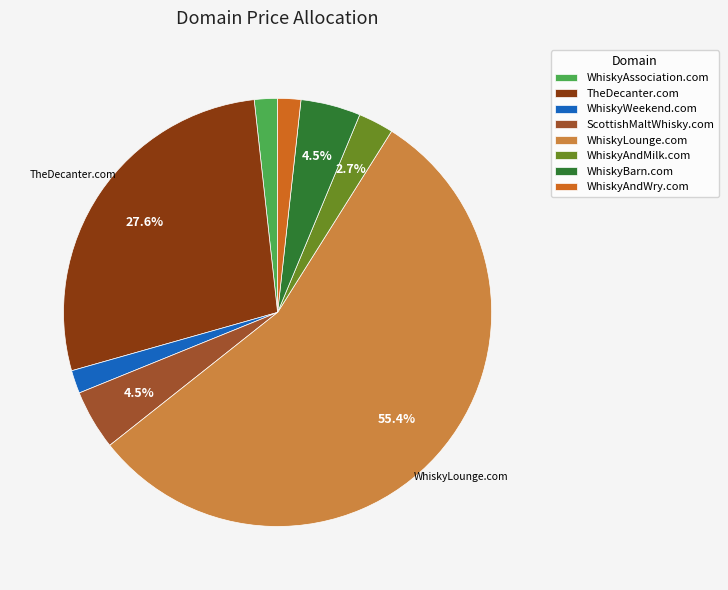

How many slices are in this pie chart?

8